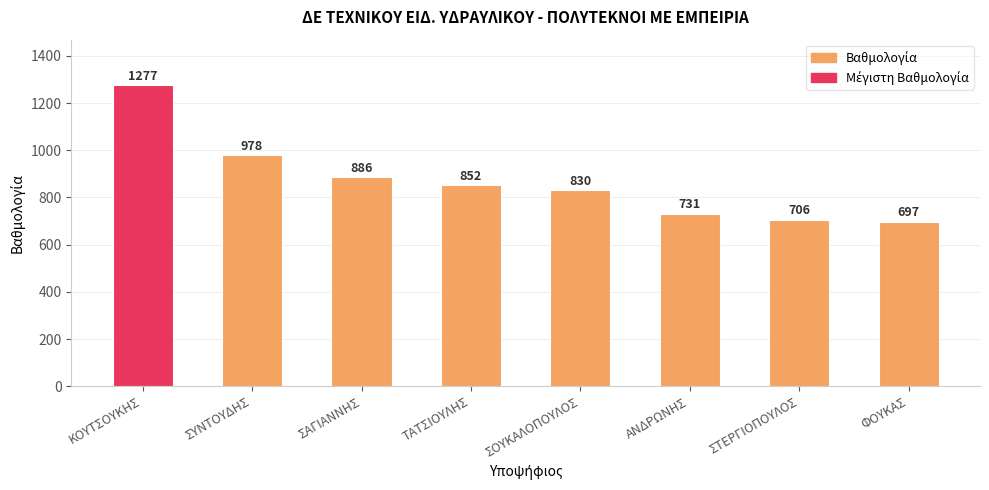

What is the difference between the values at ΣΑΓΙΑΝΝΗΣ and ΣΟΥΚΑΛΟΠΟΥΛΟΣ?

56